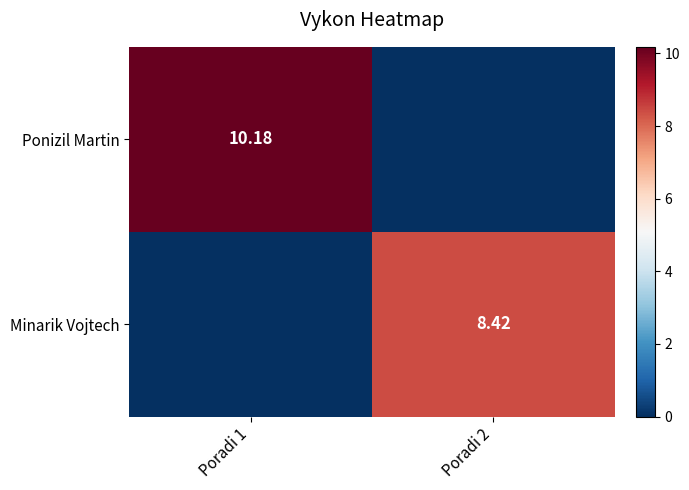

Is the value of Minarik Vojtech at Poradi 1 greater than the value of Ponizil Martin at Poradi 2?

No